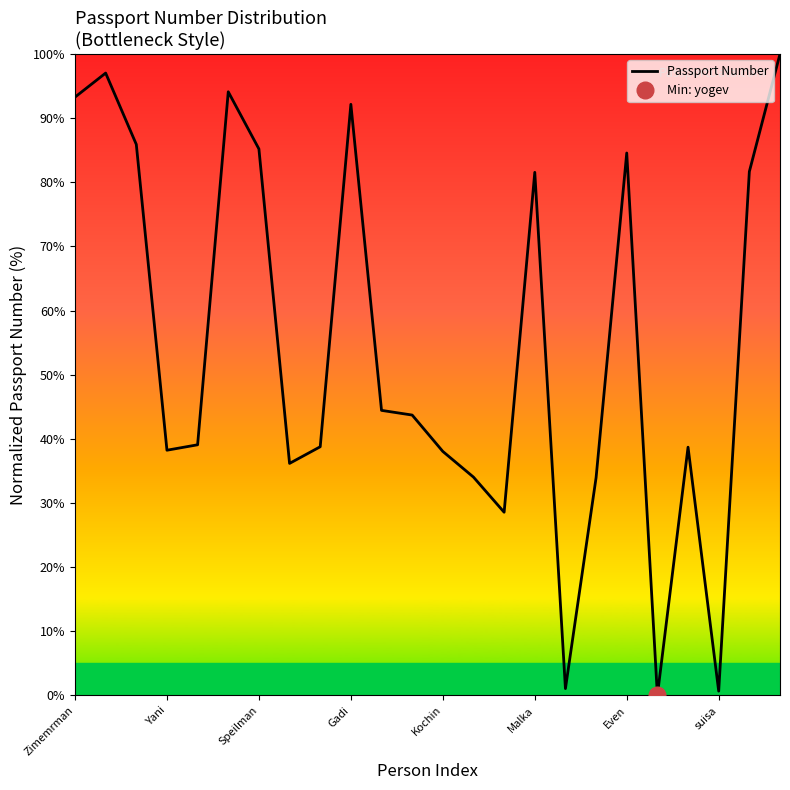

The value of Passport Number at Kochin is 25.0. True or false?

False